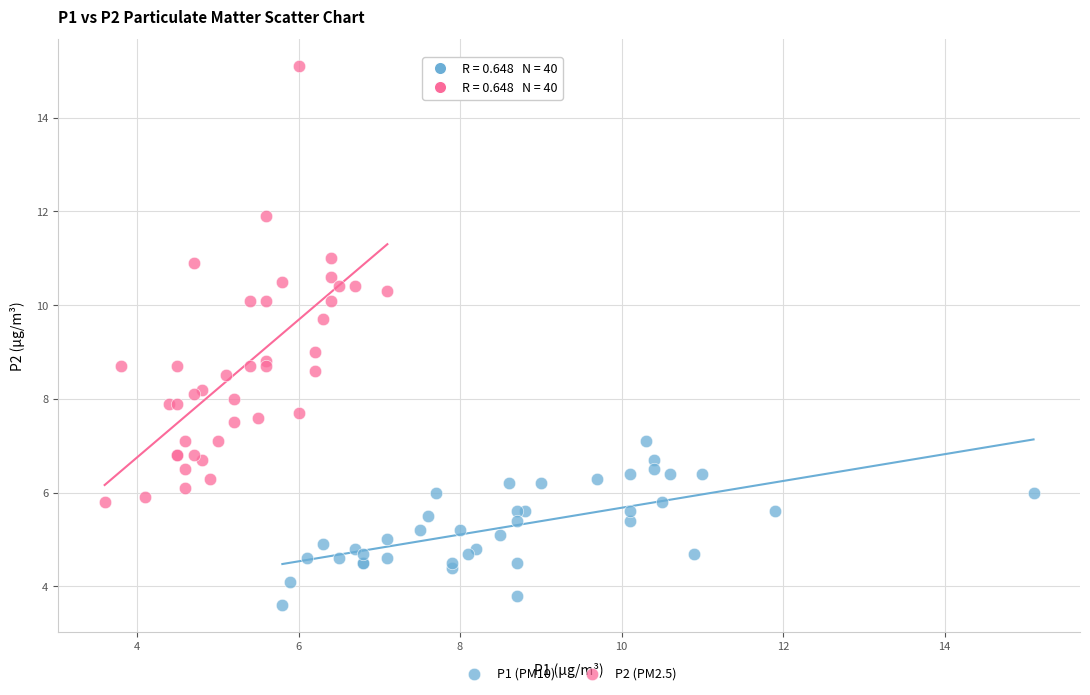

Which series reaches the minimum Y coordinate?

P1 (PM10)